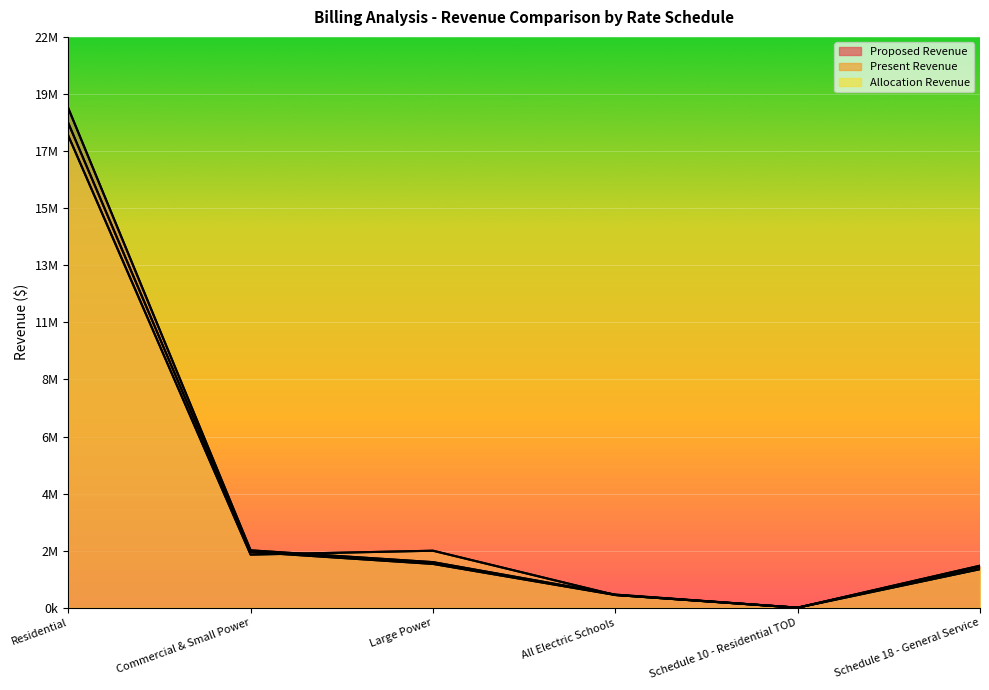

At which category does Allocation Revenue reach its first local valley?

Commercial & Small Power